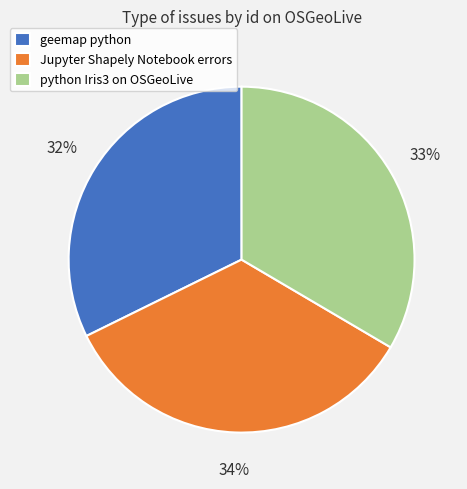

To the nearest percent, what is the difference between the Jupyter Shapely Notebook errors and python Iris3 on OSGeoLive slice percentages?

1%